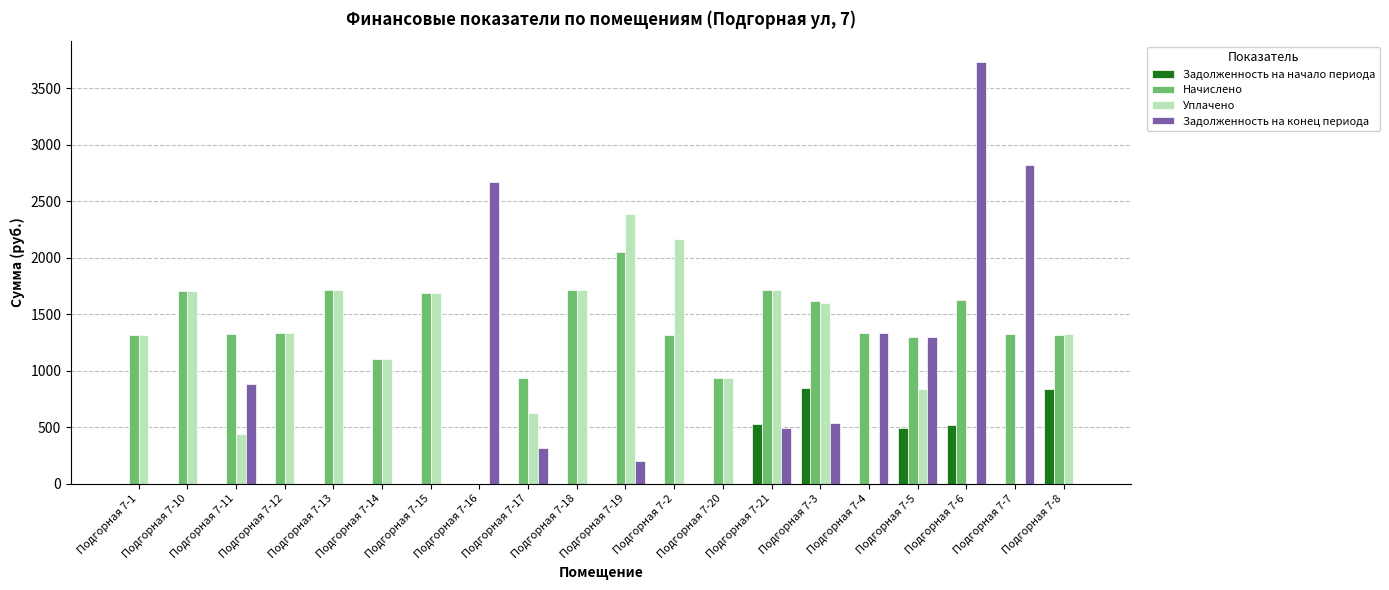

How many values in Начислено are above zero?

19